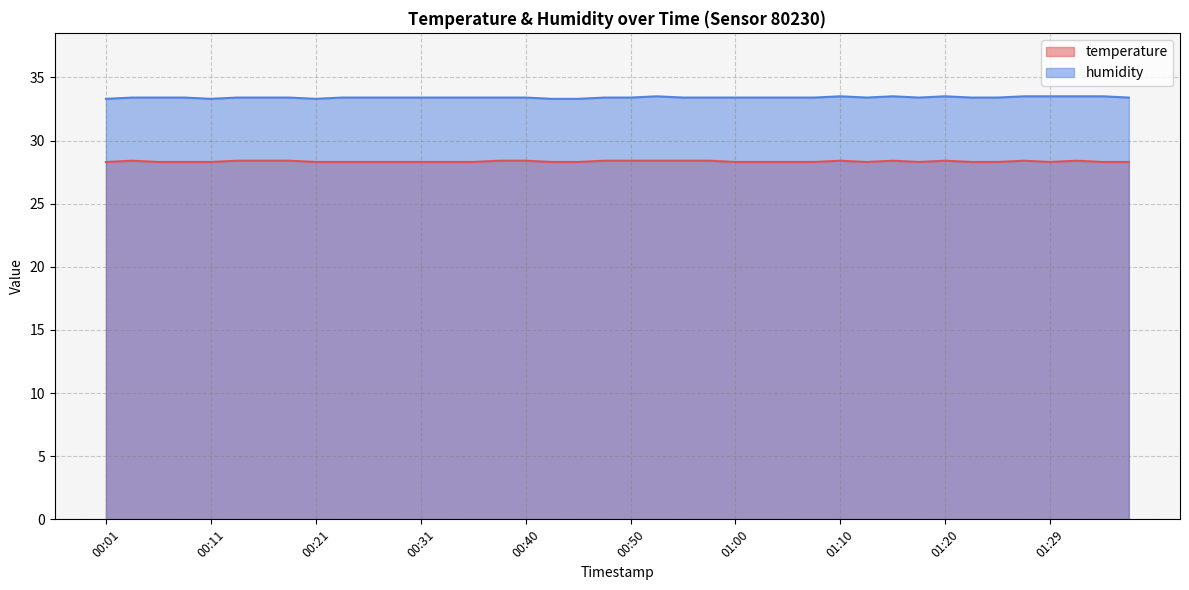

Reading right to left, extract all data points from this chart.

temperature: 28.3	28.3	28.4	28.3	28.4	28.3	28.3	28.4	28.3	28.4	28.3	28.4	28.3	28.3	28.3	28.3	28.4	28.4	28.4	28.4	28.4	28.3	28.3	28.4	28.4	28.3	28.3	28.3	28.3	28.3	28.3	28.3	28.4	28.4	28.4	28.3	28.3	28.3	28.4	28.3
humidity: 33.4	33.5	33.5	33.5	33.5	33.4	33.4	33.5	33.4	33.5	33.4	33.5	33.4	33.4	33.4	33.4	33.4	33.4	33.5	33.4	33.4	33.3	33.3	33.4	33.4	33.4	33.4	33.4	33.4	33.4	33.4	33.3	33.4	33.4	33.4	33.3	33.4	33.4	33.4	33.3